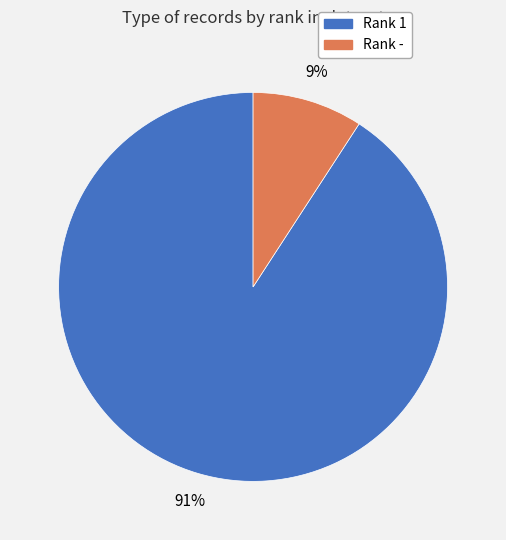

To the nearest percent, what is the difference between the largest and smallest slice percentages?

82%